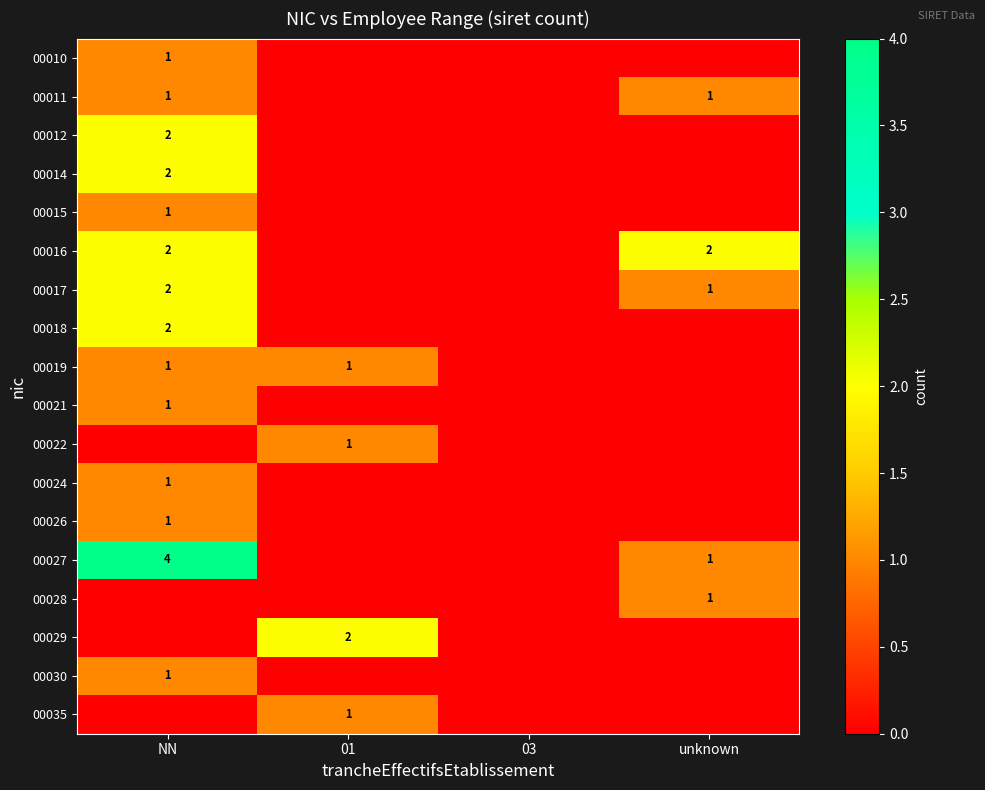

True or false: 00019 has a value of 1 at NN.

True